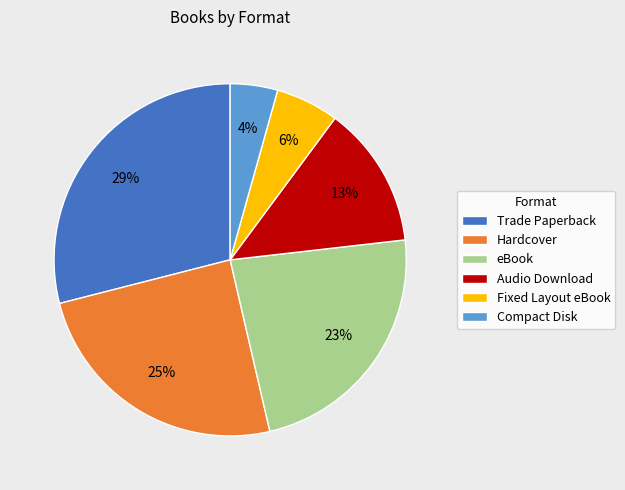

What is the ratio of the value at eBook to the value at Hardcover?

0.9